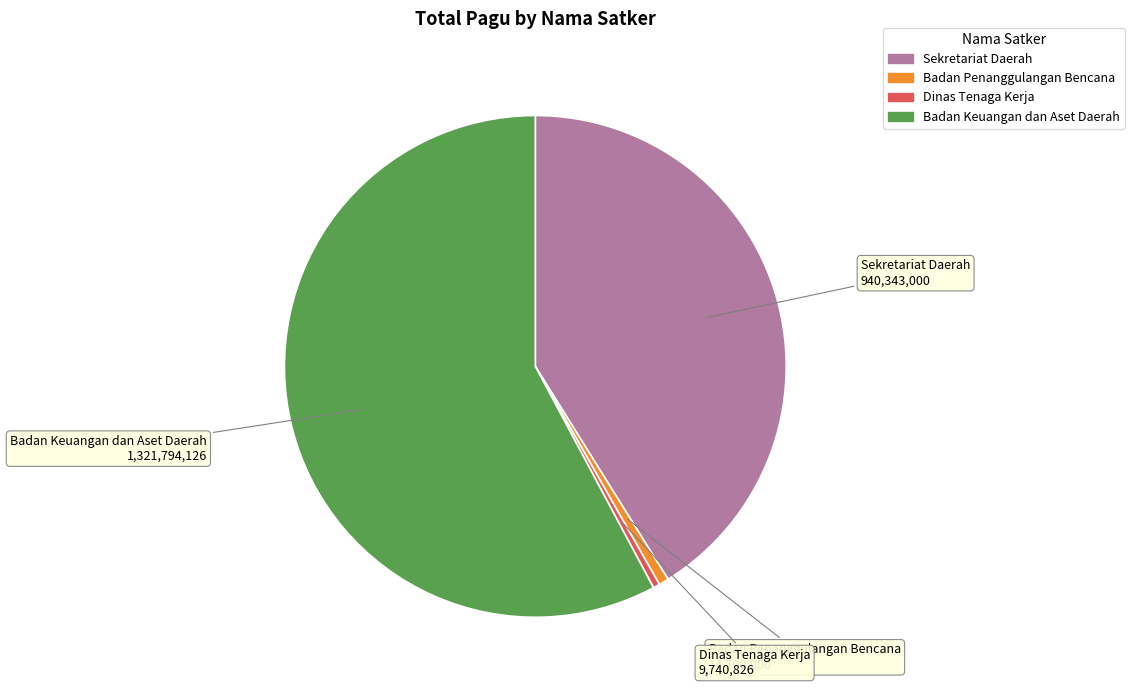

Is there any slice that represents more than half of the pie?

Yes